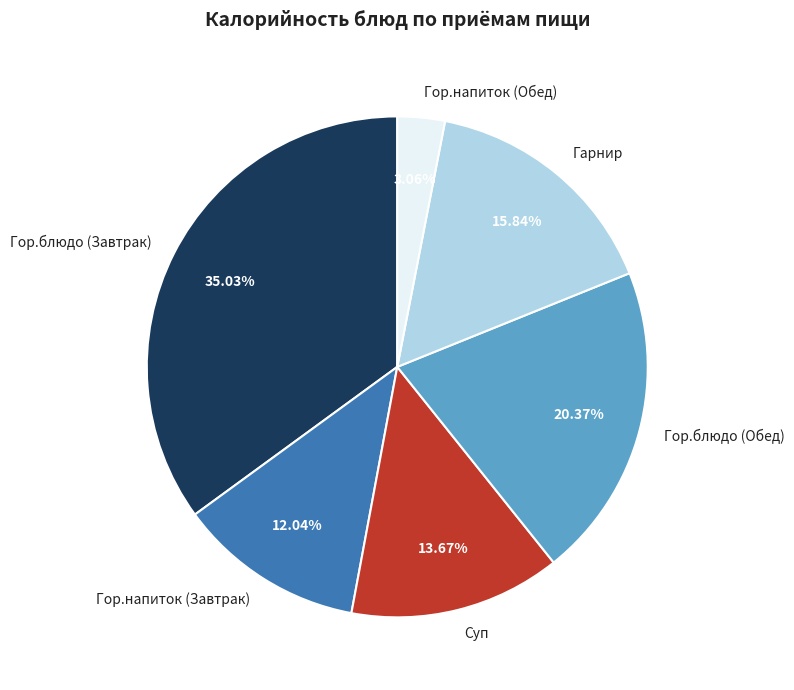

Which slice is the largest?

Гор.блюдо (Завтрак)